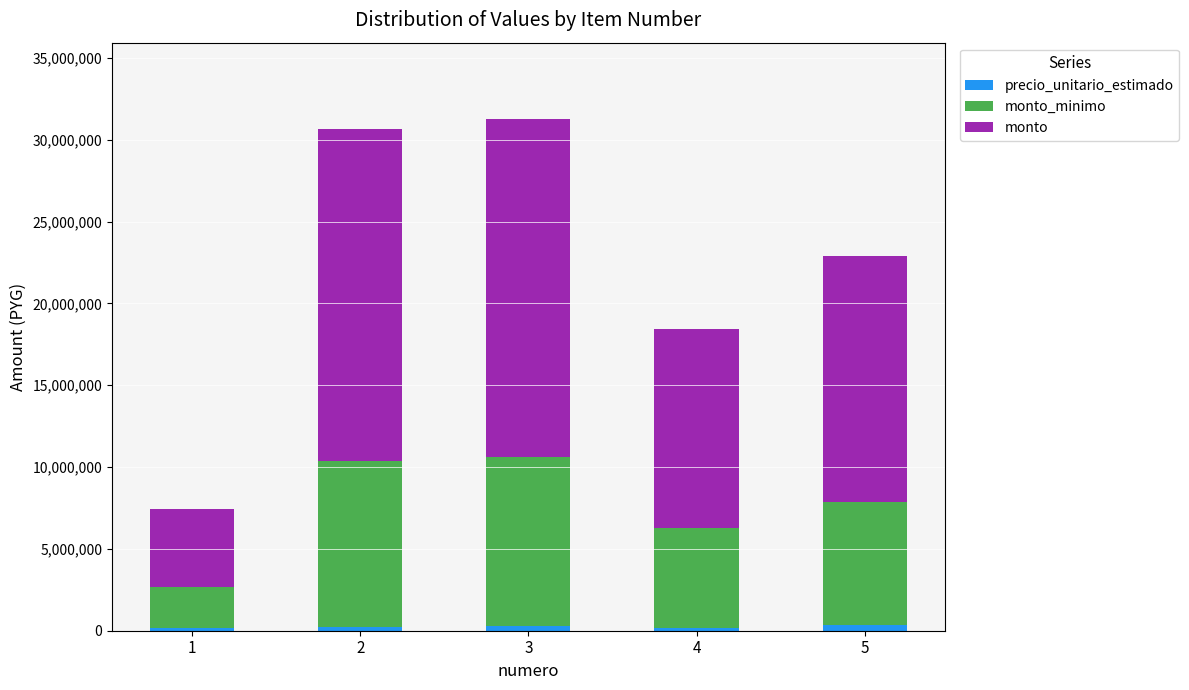

At how many categories does at least one series exceed 3751988?

5